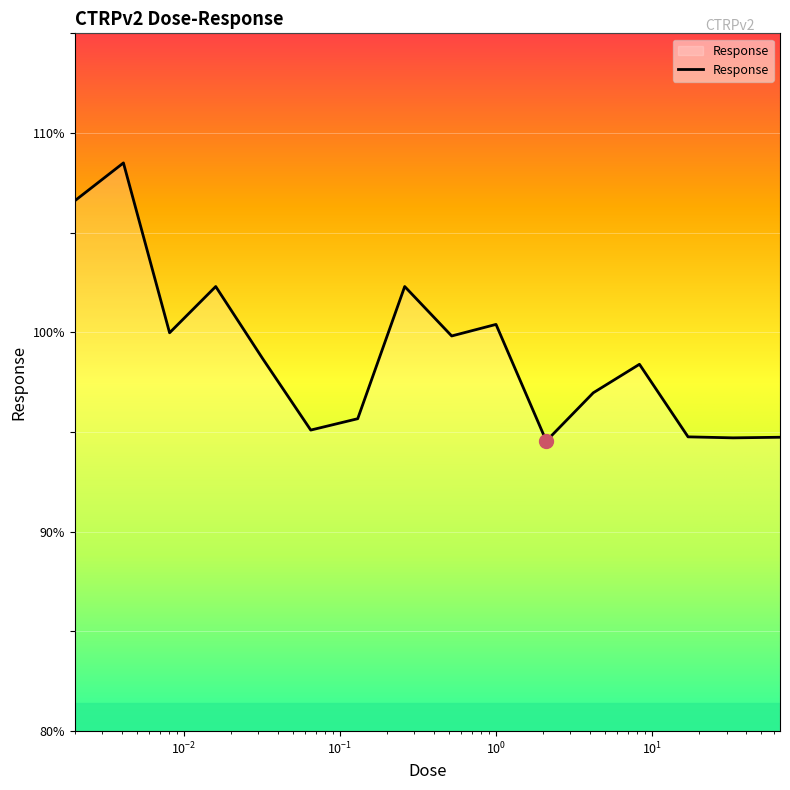

What is the greatest value displayed?

108.5